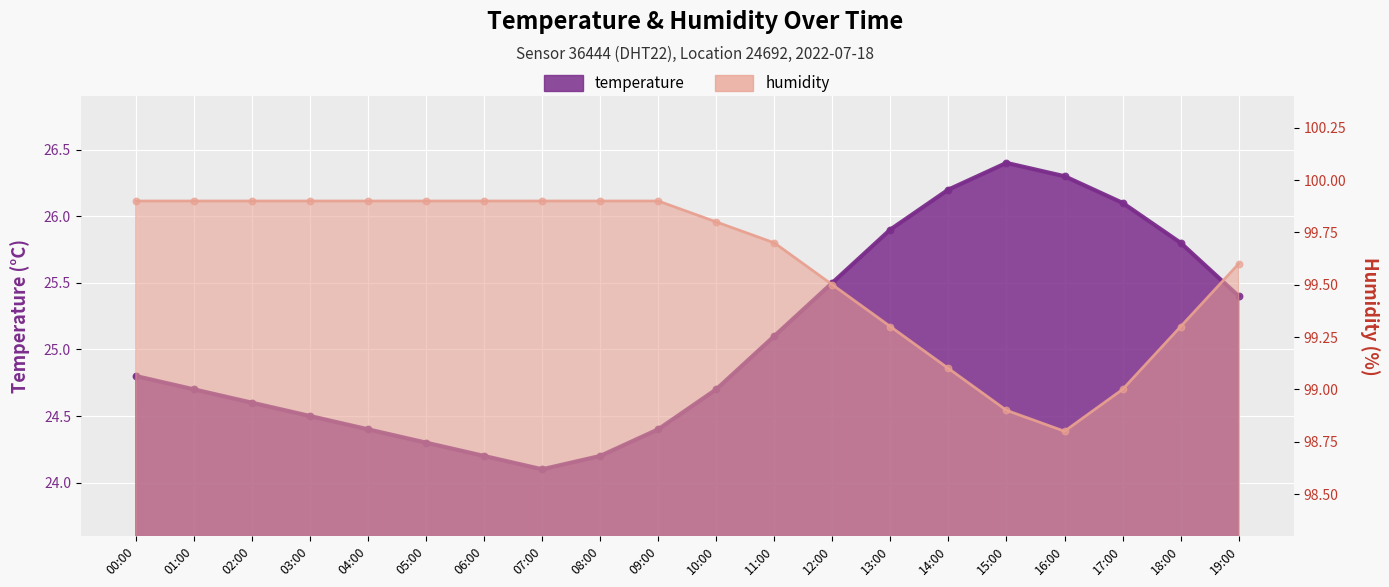

Which series contains the highest Y value?

humidity